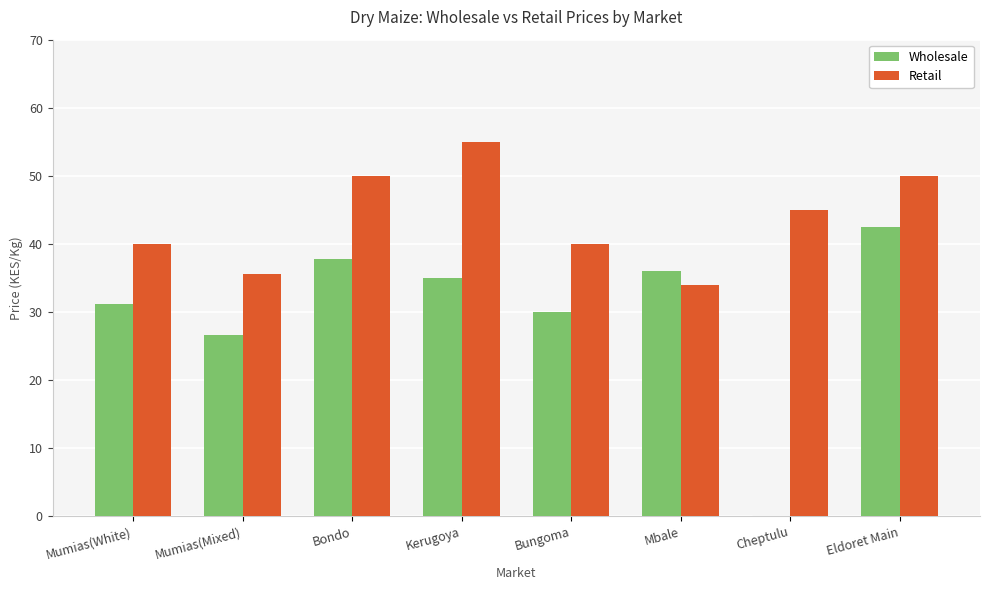

How many series are shown in this chart?

2